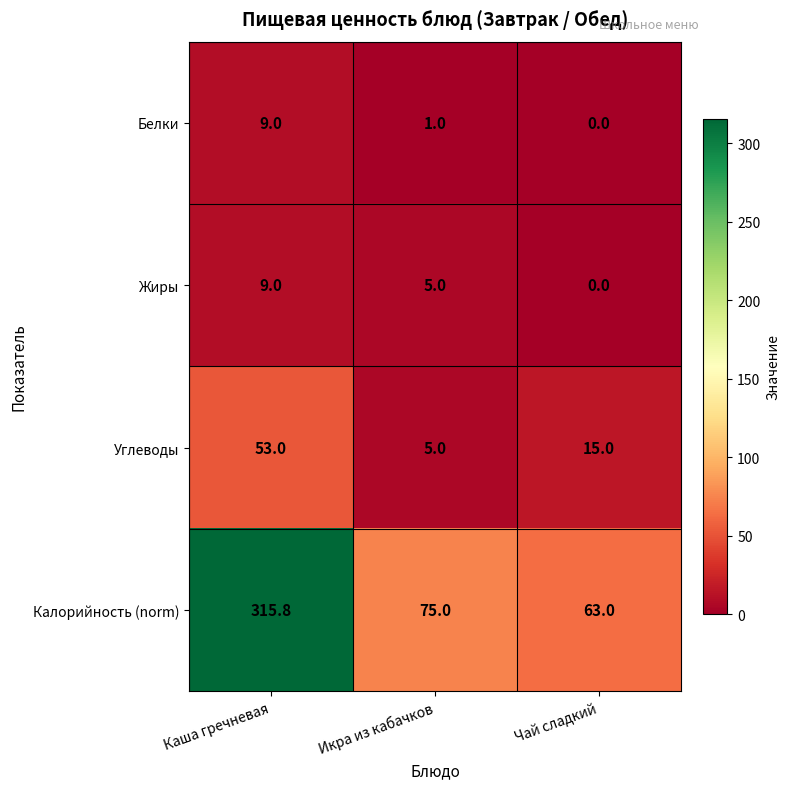

Count the Углеводы values in the range 5 to 53.

3